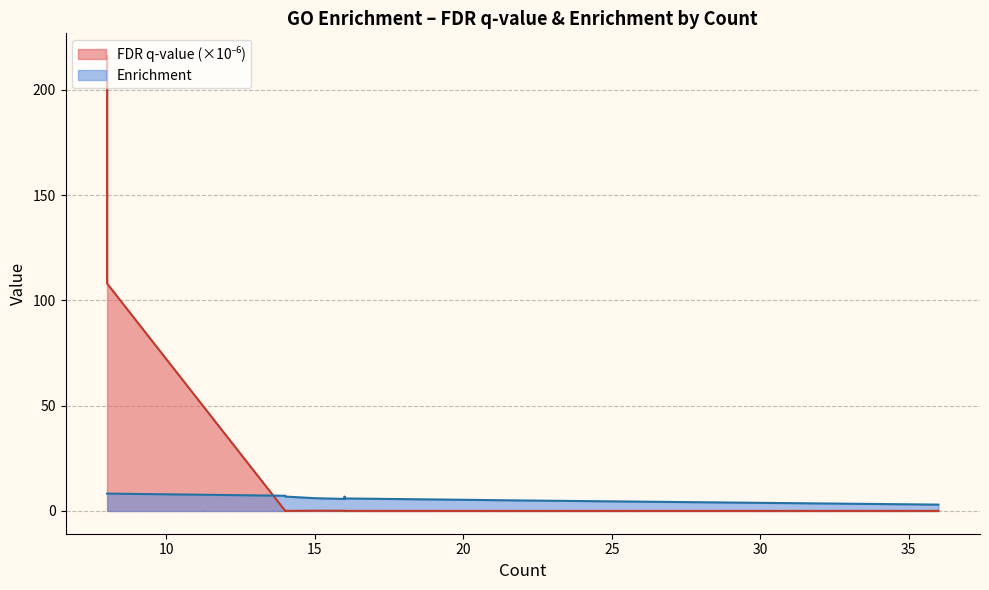

What is the maximum value shown in the chart?

216.0